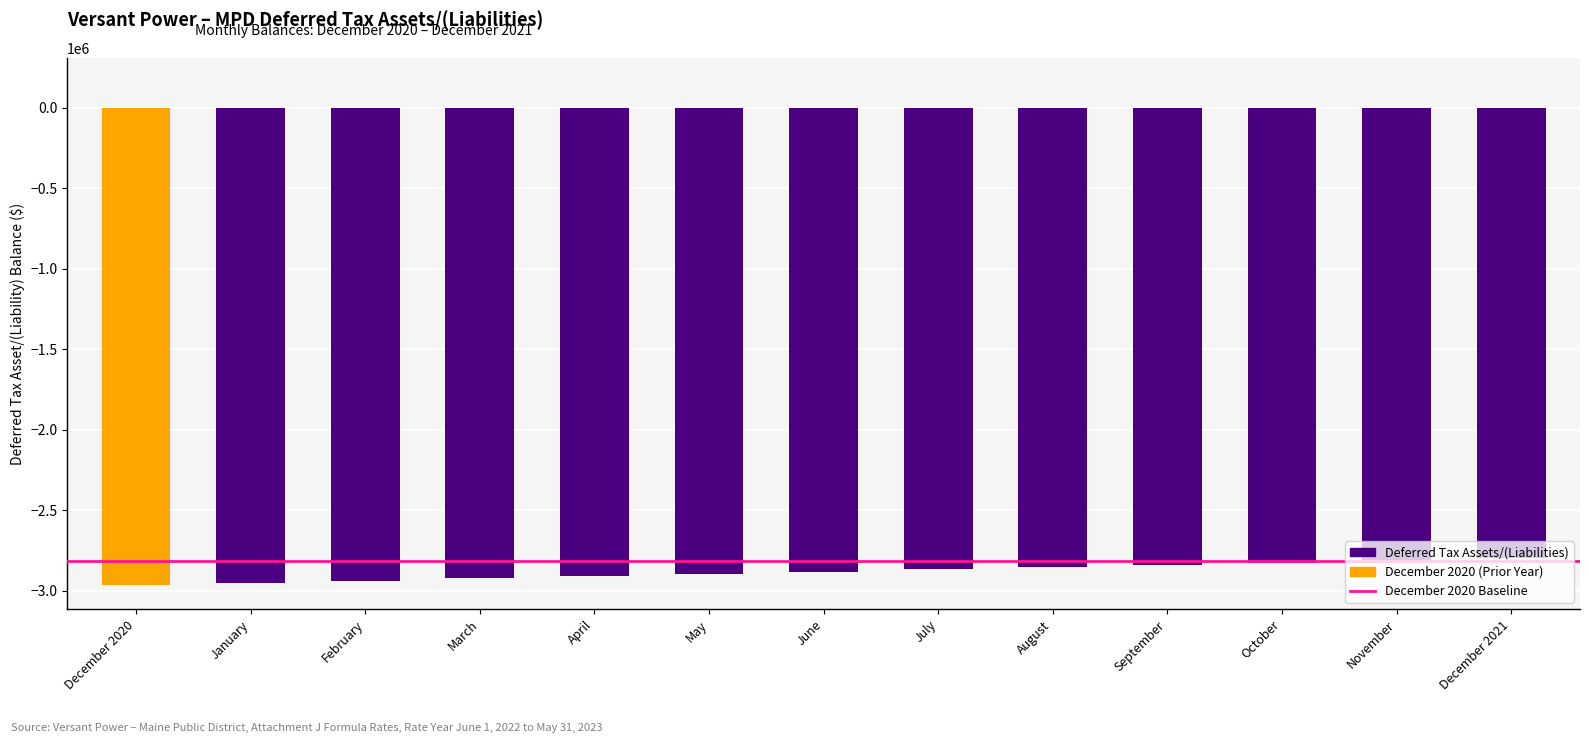

What is the difference between the values at July and May?

28096.5